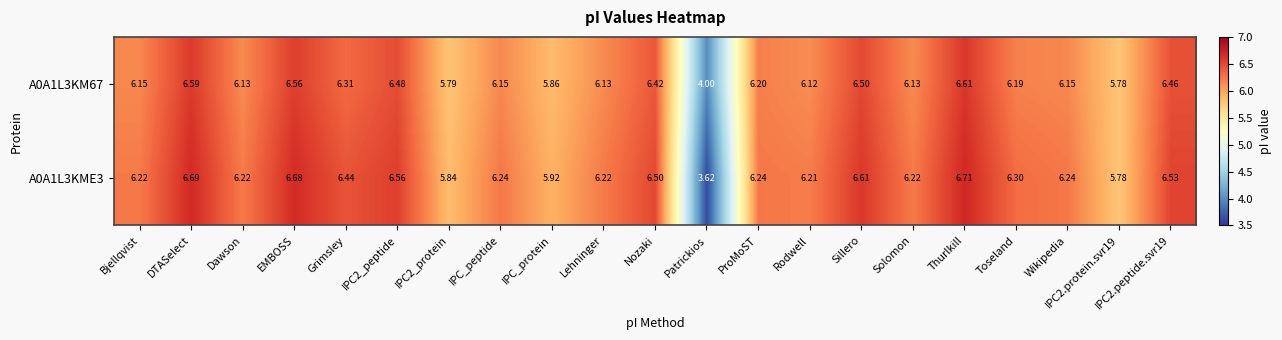

Where does the A0A1L3KME3 series first go above 6?

Bjellqvist